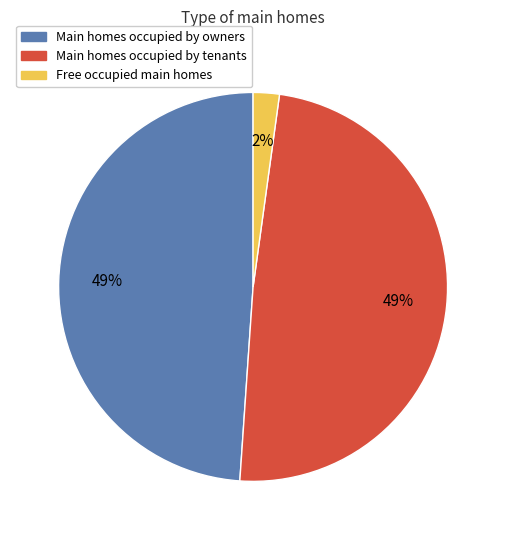

Is there any slice that represents more than half of the pie?

No